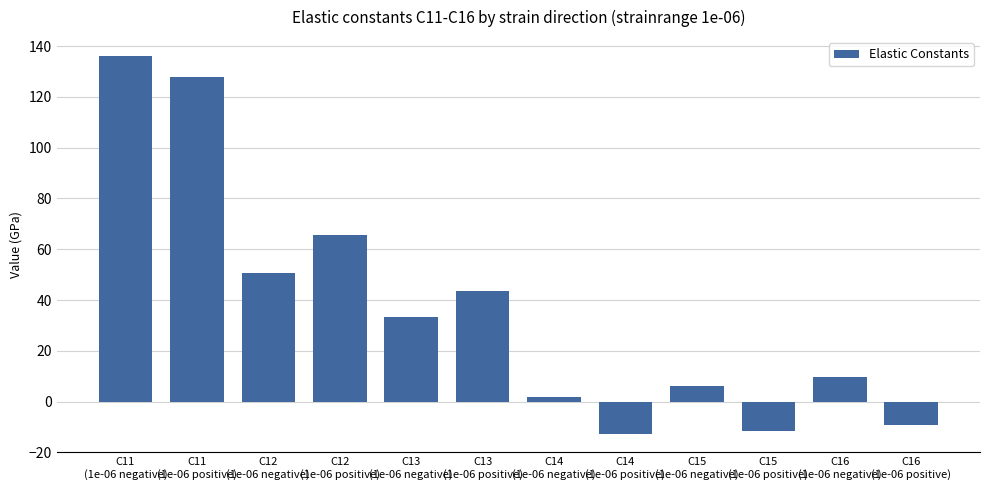

What is the sum of all values?

442.0